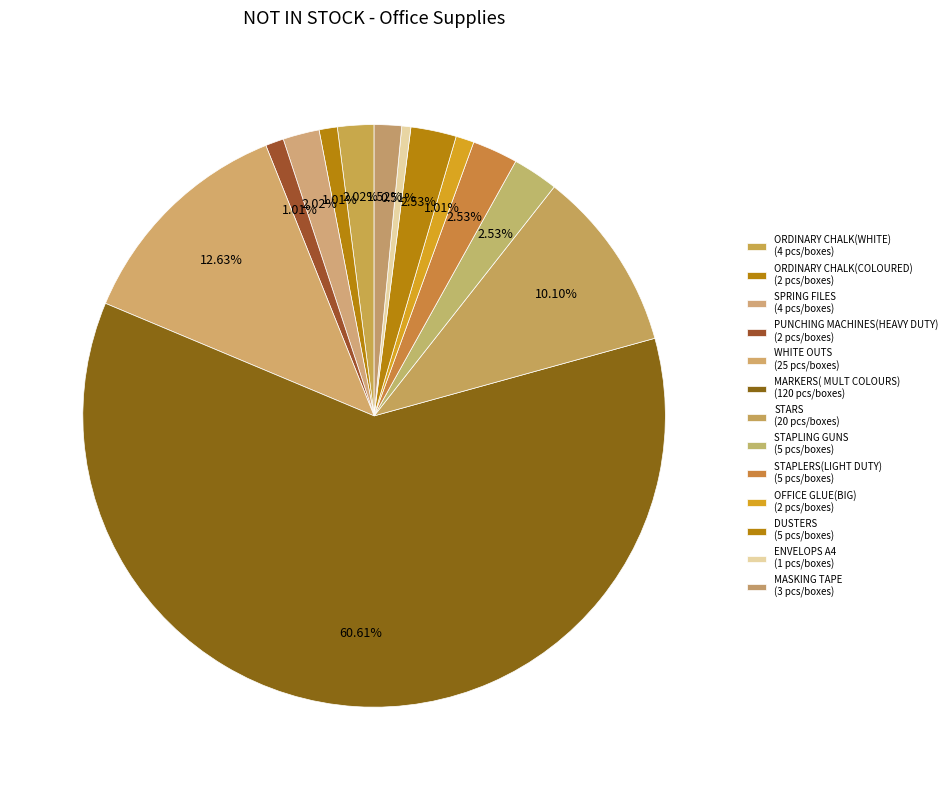

How many slices are in this pie chart?

13